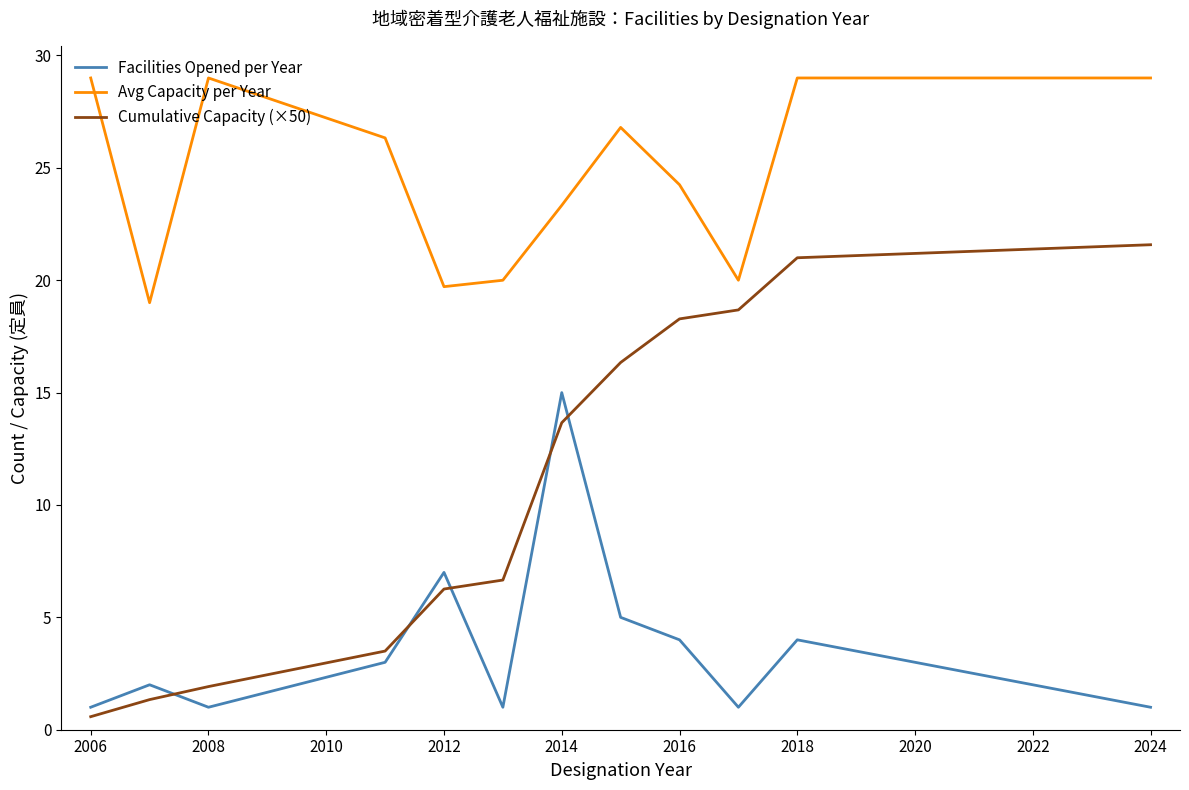

Count the number of data series in this chart.

3